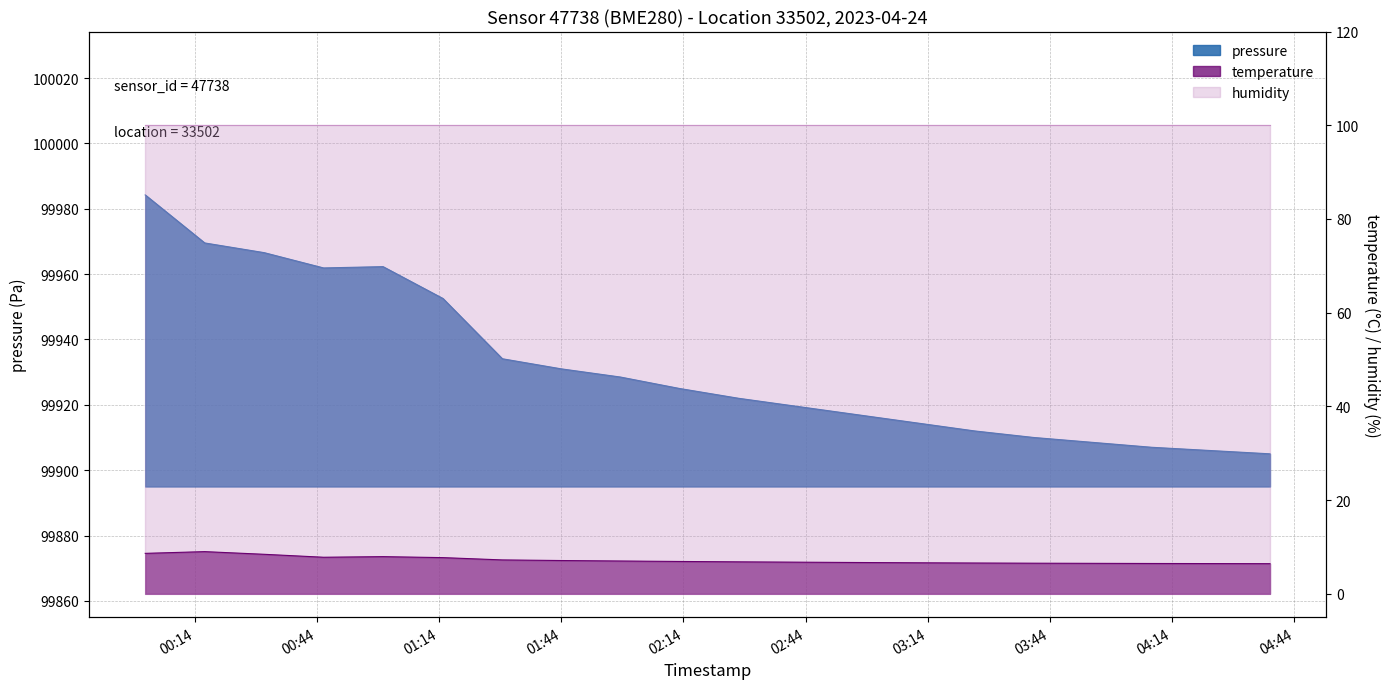

At how many categories does at least one series exceed 52548?

20